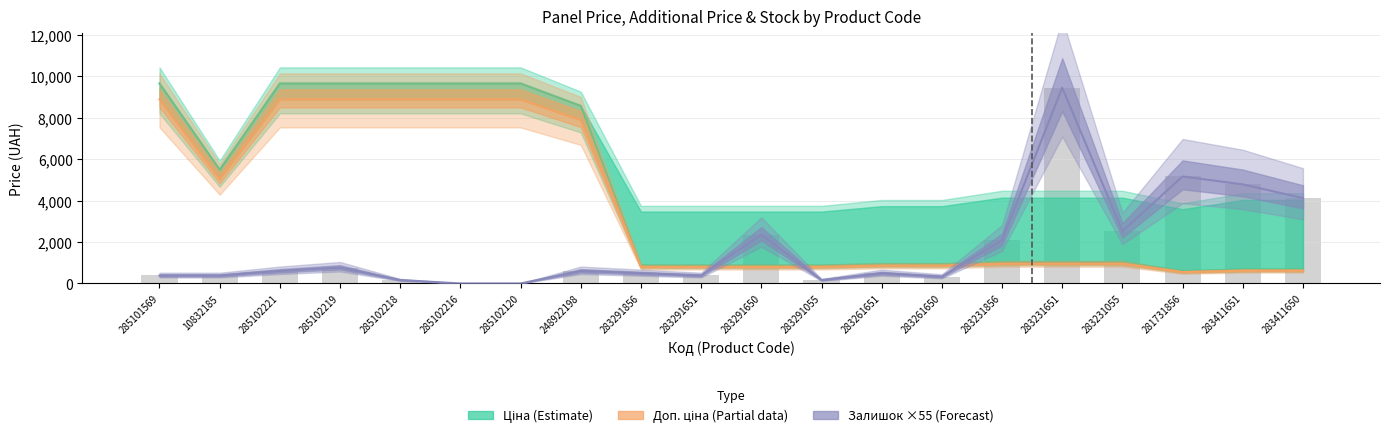

Reading left to right, what are all the values shown in this chart?

Ціна (Estimate): 9664.7	5497.3	9664.7	9664.7	9664.7	9664.7	9664.7	8581.1	868.0	868.0	868.0	868.0	933.5	933.5	1036.5	1036.5	1036.5	597.8	672.7	672.7
Доп. ціна (Estimate based on partial data): 8891.5	5057.5	8891.5	8891.5	8891.5	8891.5	8891.5	7894.6	798.6	798.6	798.6	798.6	858.9	858.9	953.6	953.6	953.6	550.0	618.8	618.8
Залишок × 55 (Forecast): 385.0	385.0	605.0	770.0	165.0	0.0	0.0	605.0	495.0	385.0	2365.0	165.0	495.0	330.0	2090.0	9460.0	2530.0	5170.0	4785.0	4125.0